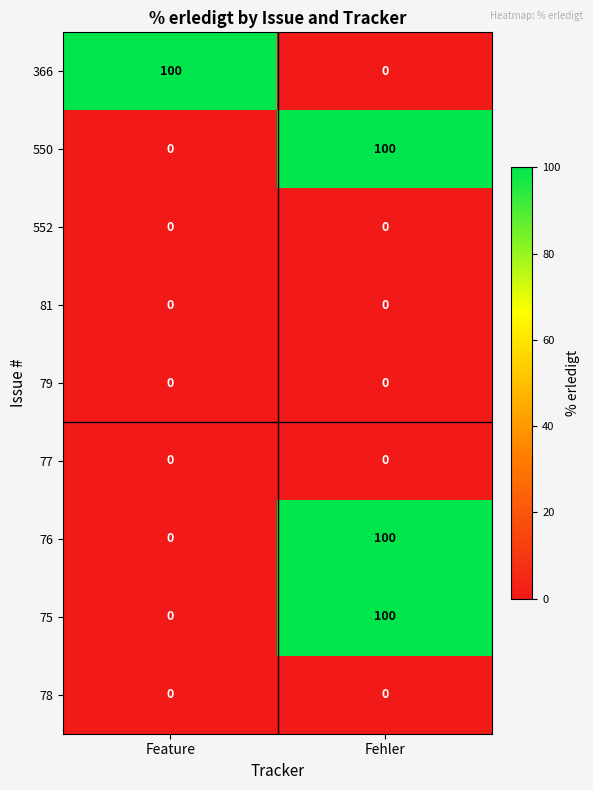

List the labels in order of 75 value, smallest first.

Feature, Fehler